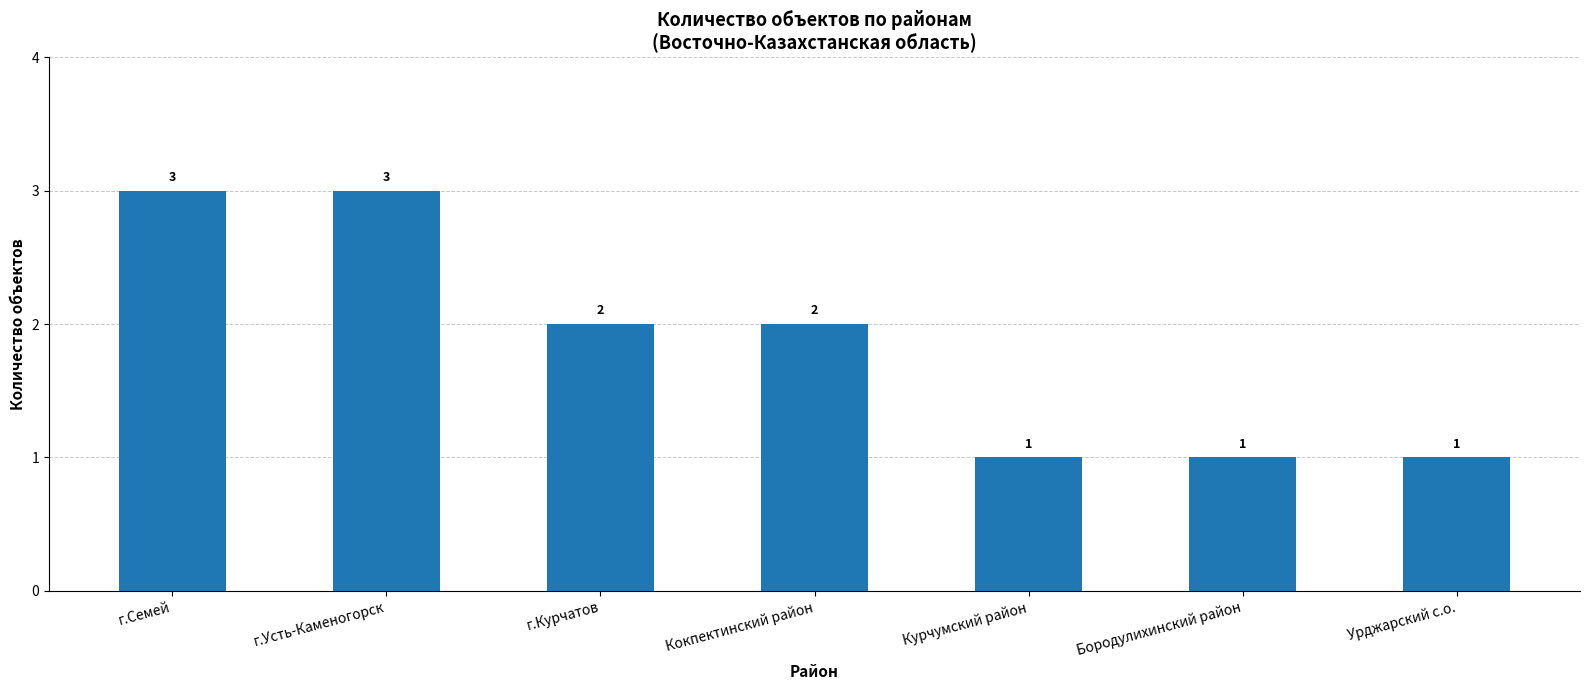

What is the difference between the maximum and minimum values?

2